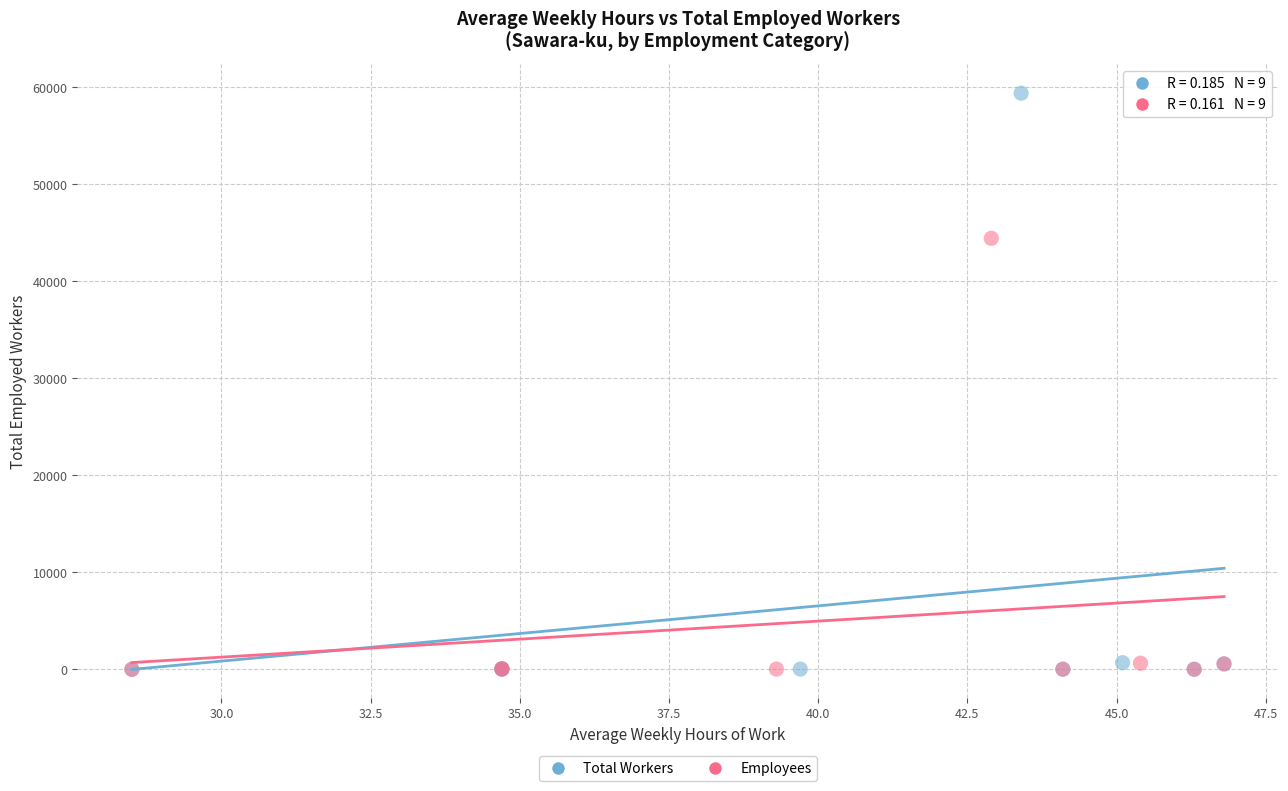

Which series has the widest spread of Y values?

Total Workers